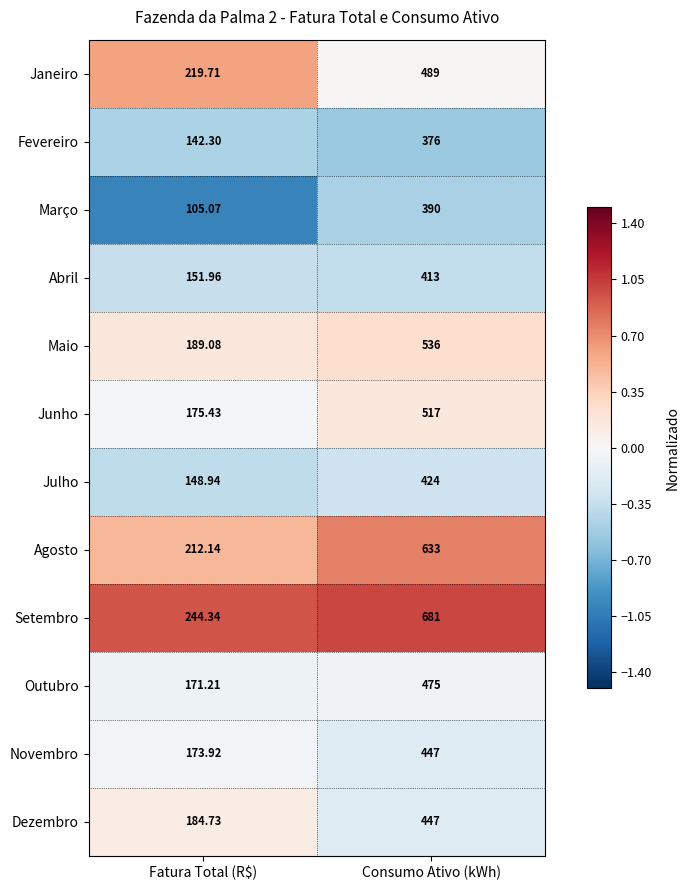

Which label corresponds to the largest value in the chart?

Consumo Ativo (kWh)